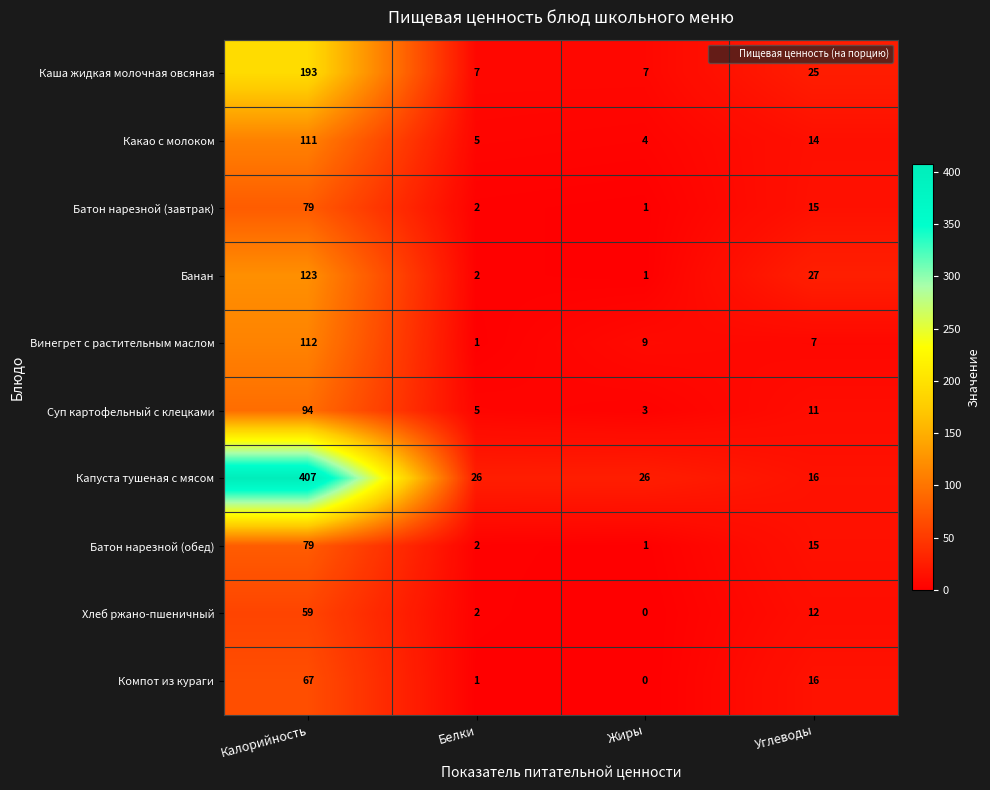

What is the spread (max minus min) of values at Жиры?

26